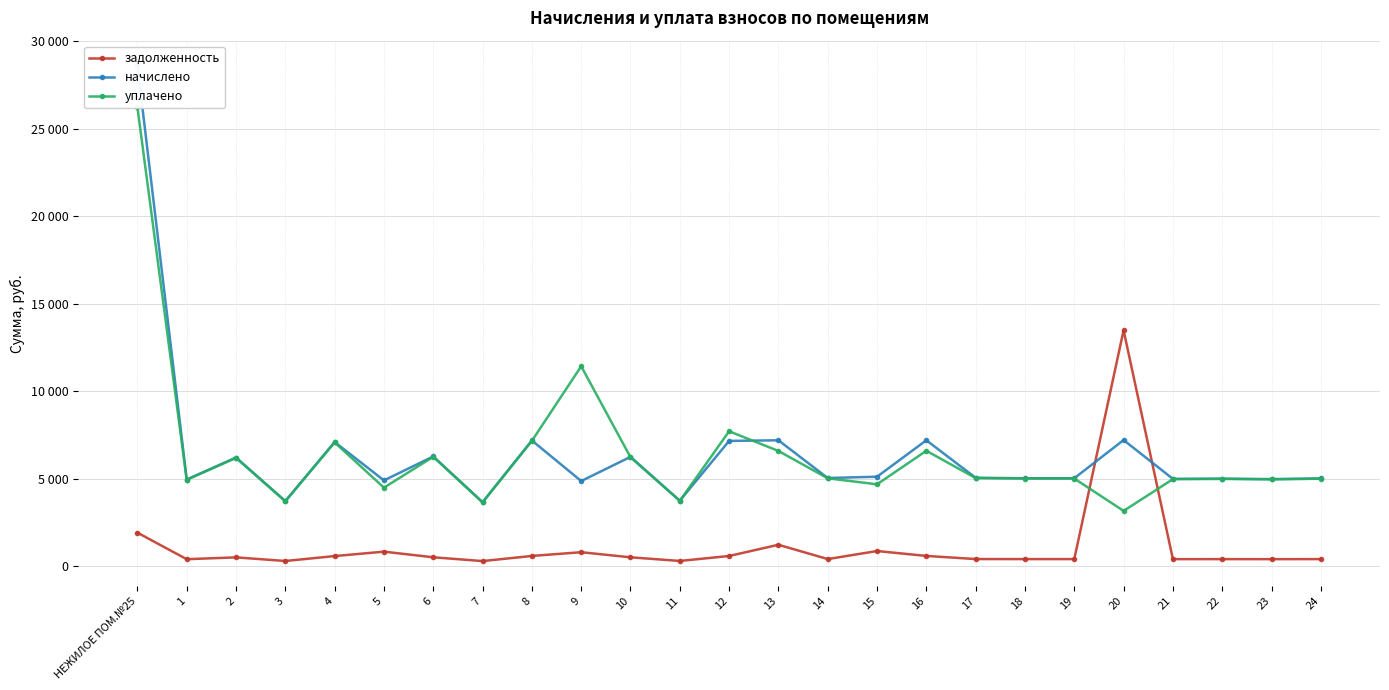

Read the начислено value at 2.

6217.6